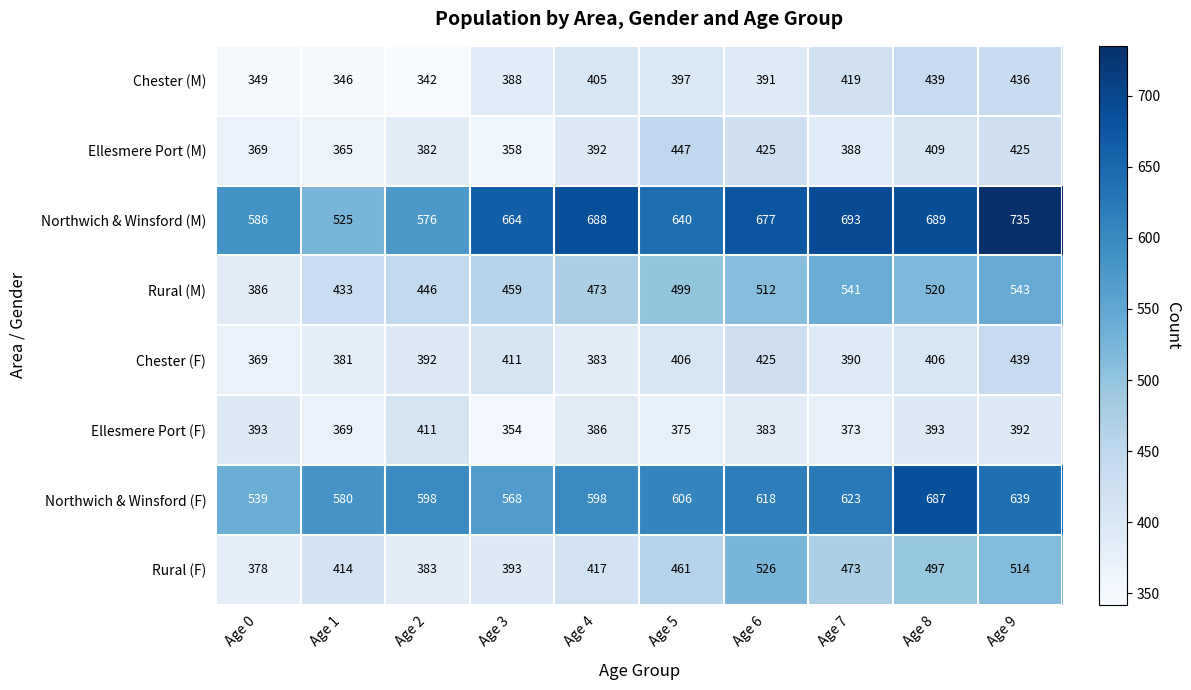

Rank the categories by Chester (M) value from highest to lowest.

Age 8, Age 9, Age 7, Age 4, Age 5, Age 6, Age 3, Age 0, Age 1, Age 2